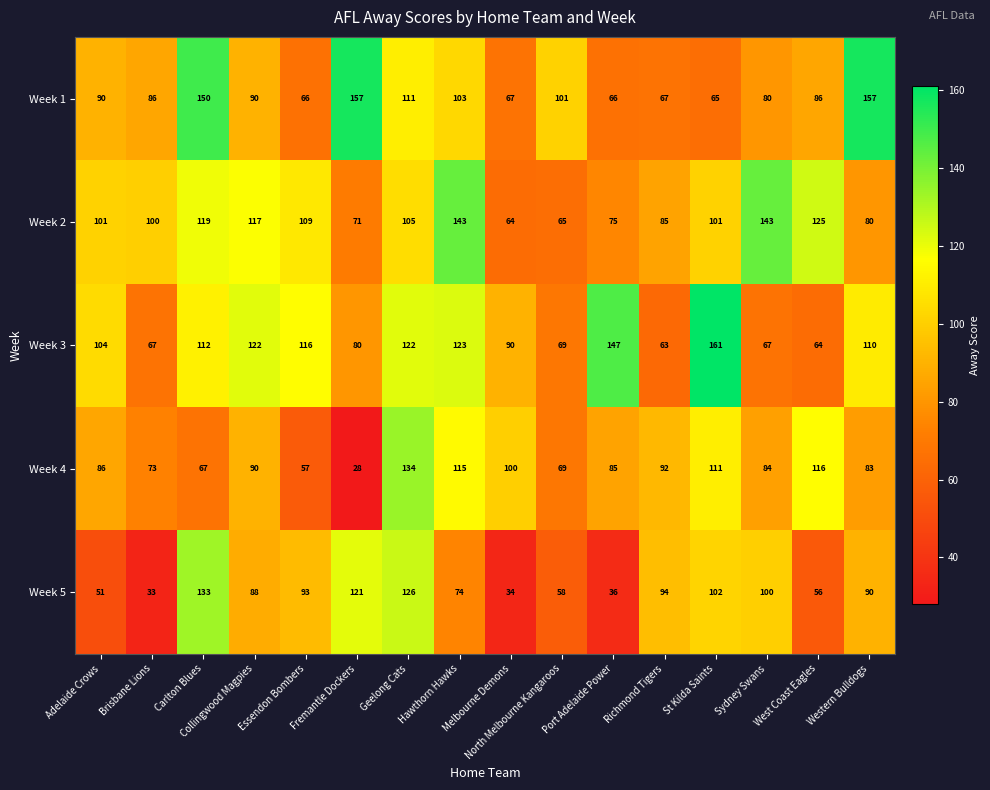

Which category has the highest value across all series?

St Kilda Saints